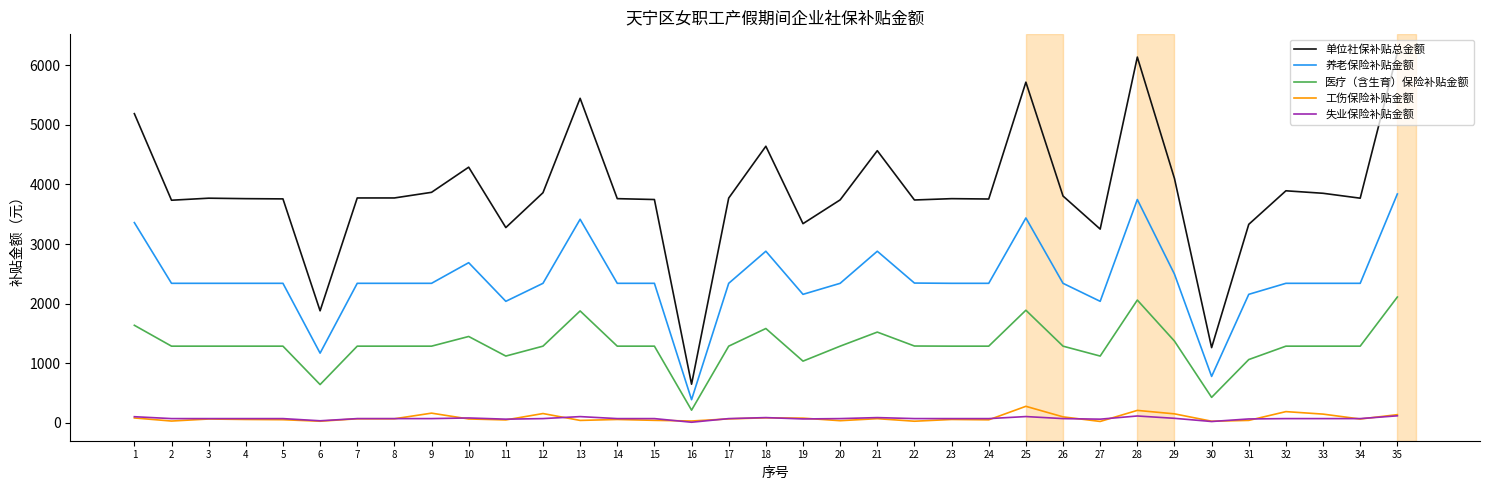

What is the spread (max minus min) of values at 8?

3703.2